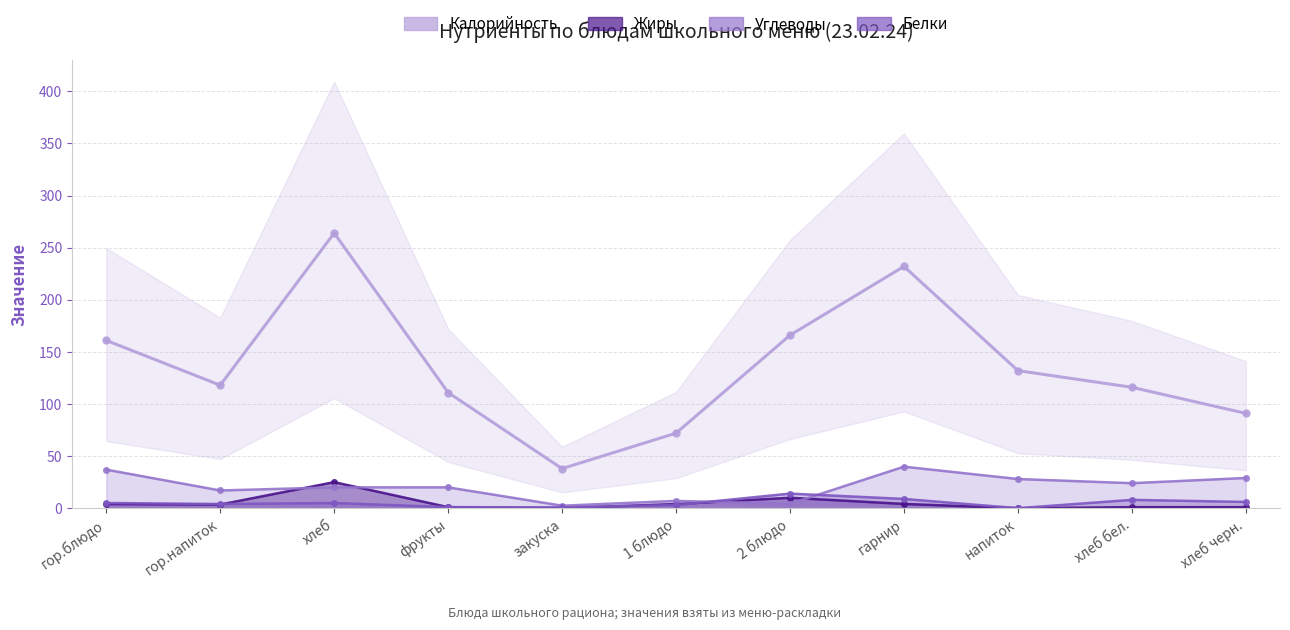

What position from the right is хлеб?

9